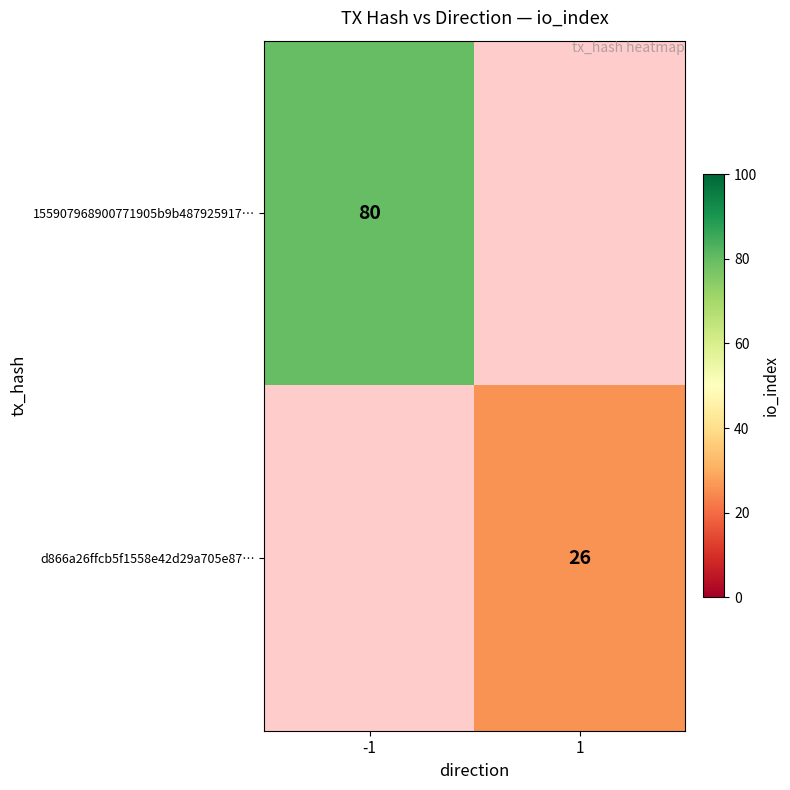

The value of d866a26ffcb5f1558e42d29a705e87… at 1 is 26. True or false?

True